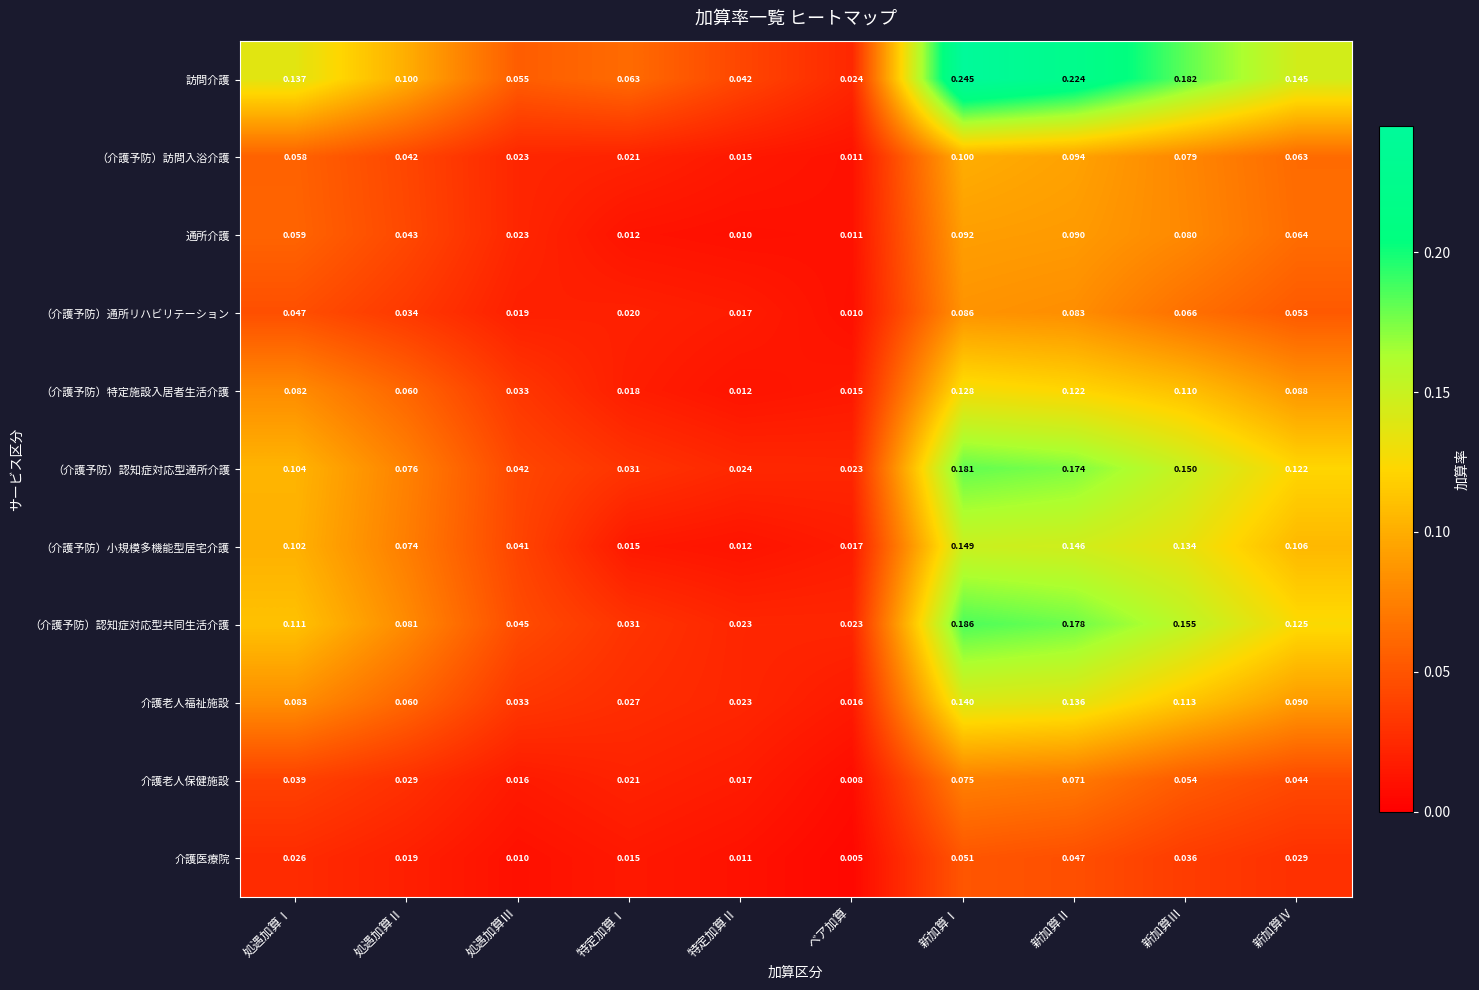

Which series has the widest spread of values?

訪問介護